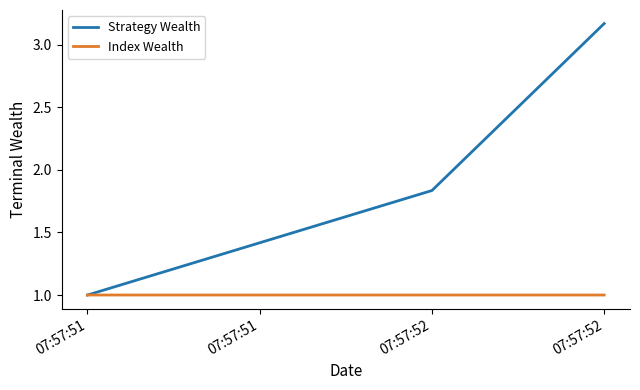

Count the number of categories in the chart.

3